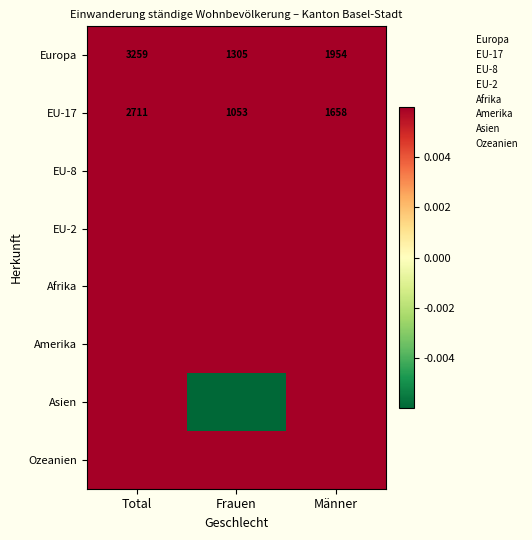

At which label does EU-17 first exceed 1658?

Total